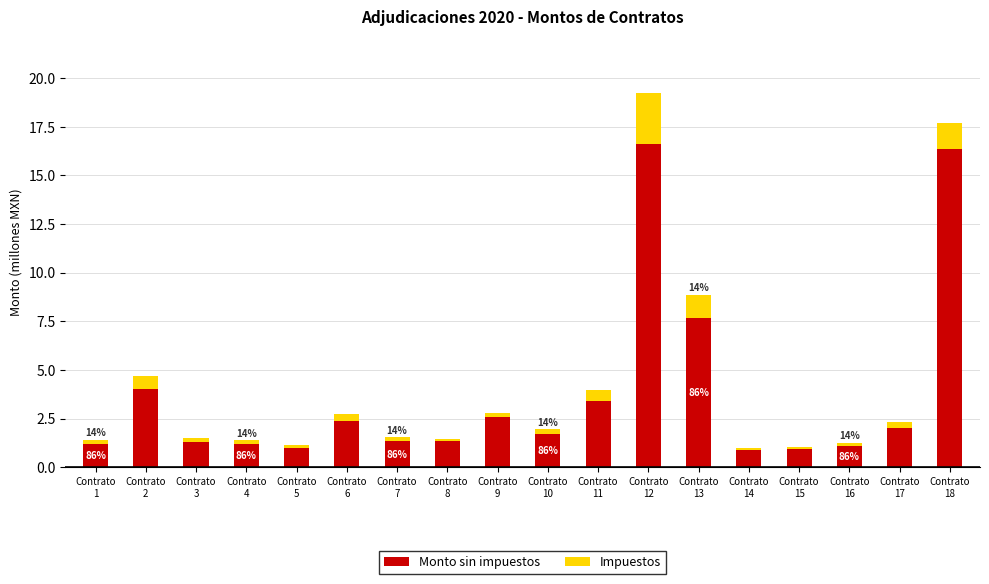

What is the highest value of the Monto sin impuestos series?

16.6